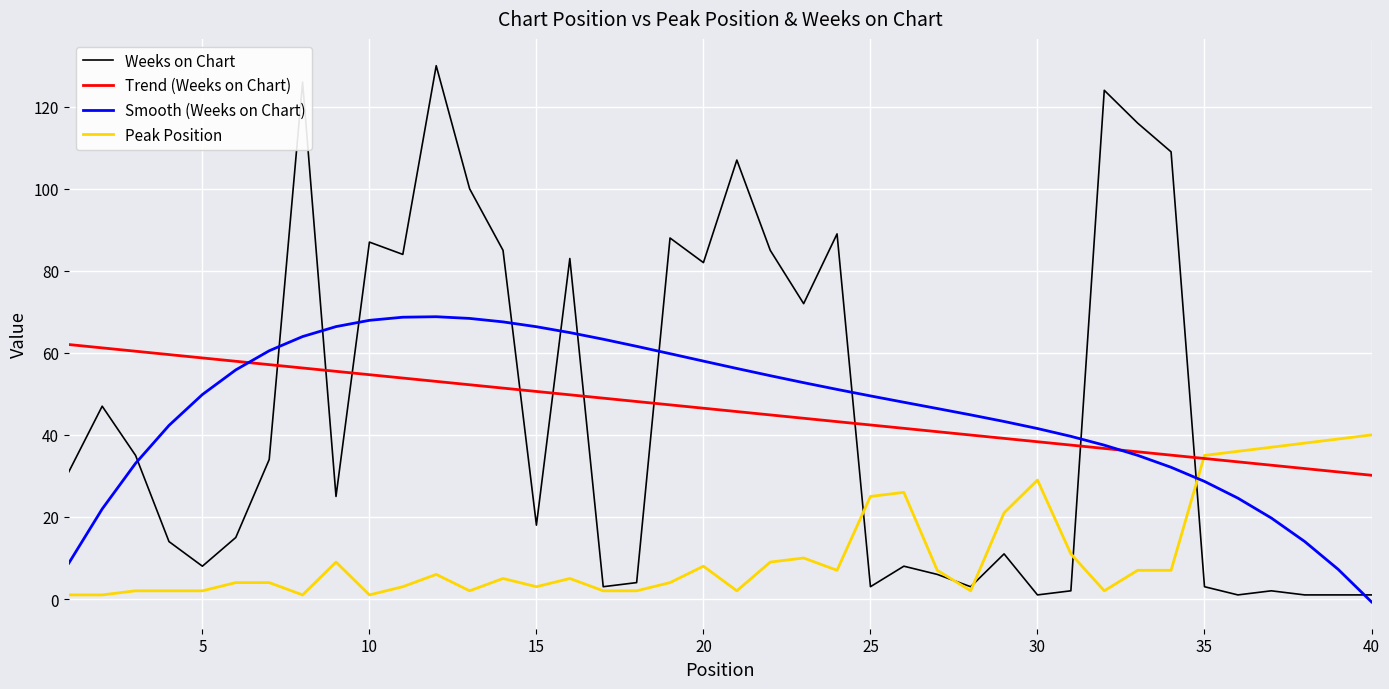

What is the maximum value for Trend (Weeks on Chart)?

62.0